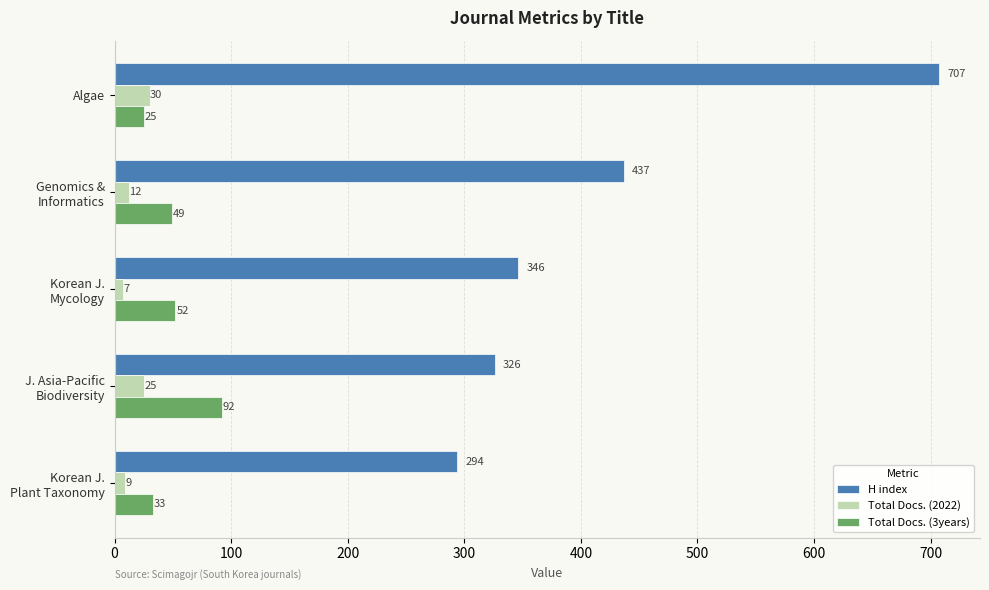

Which series has the widest spread of values?

H index